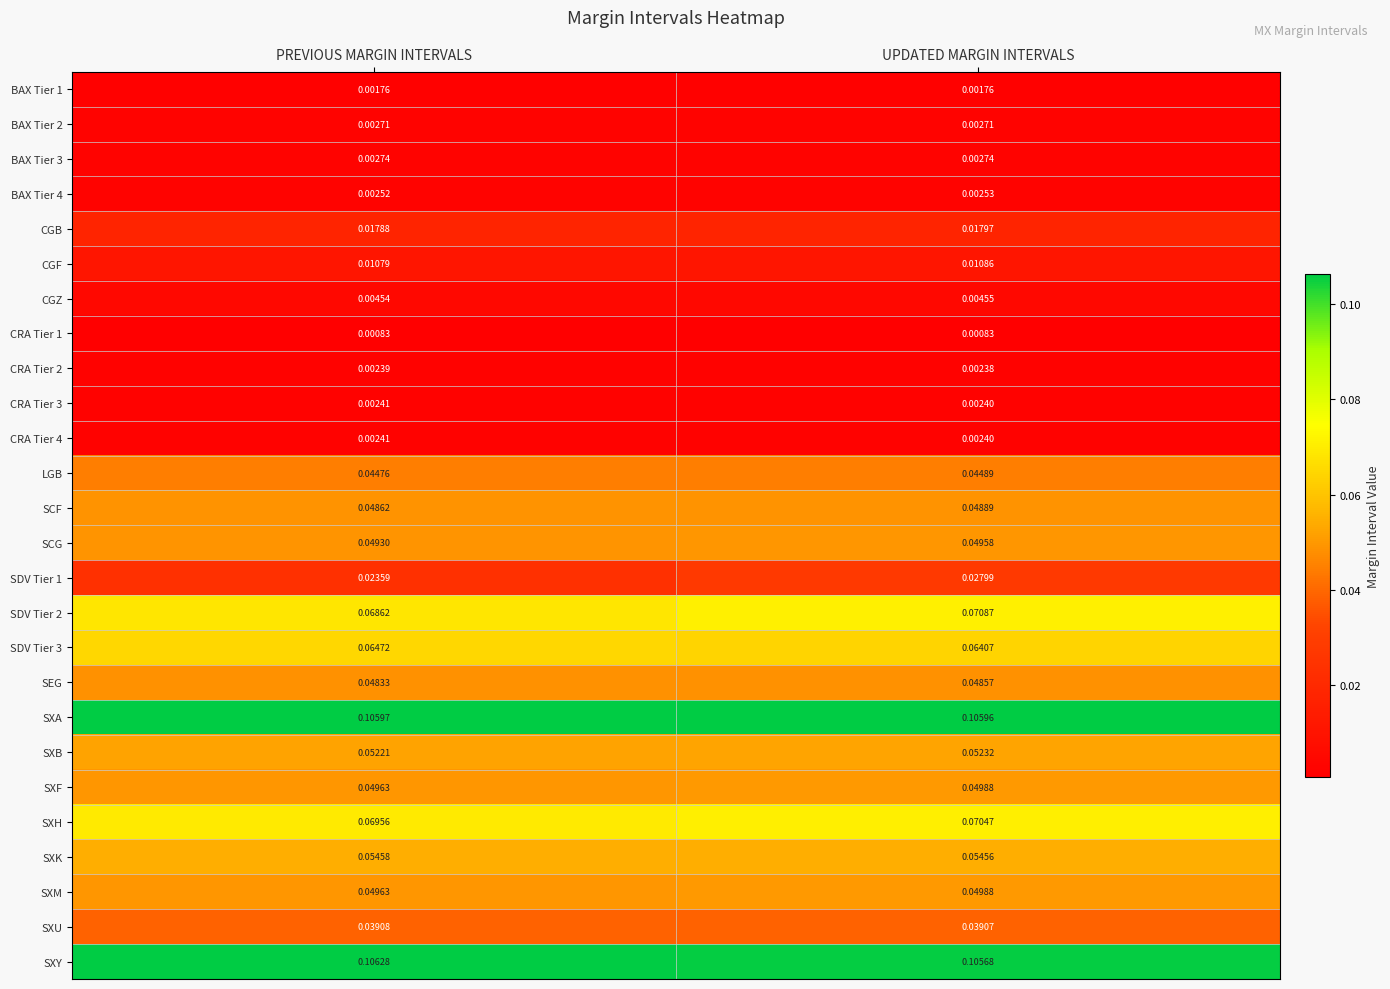

At which category is the sum across all series the highest?

UPDATED MARGIN INTERVALS